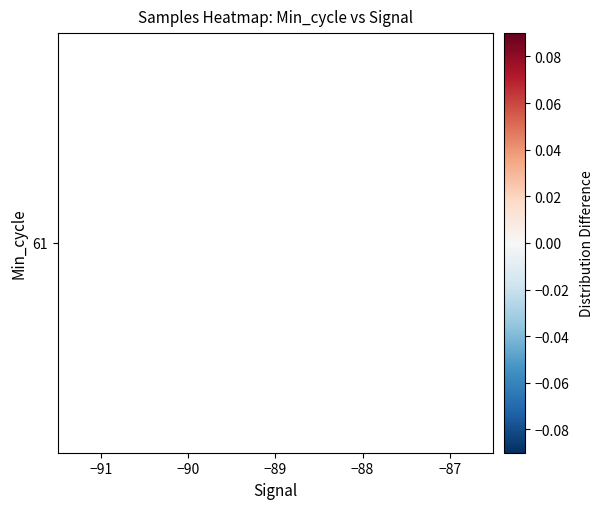

How many values exceed 0?

2